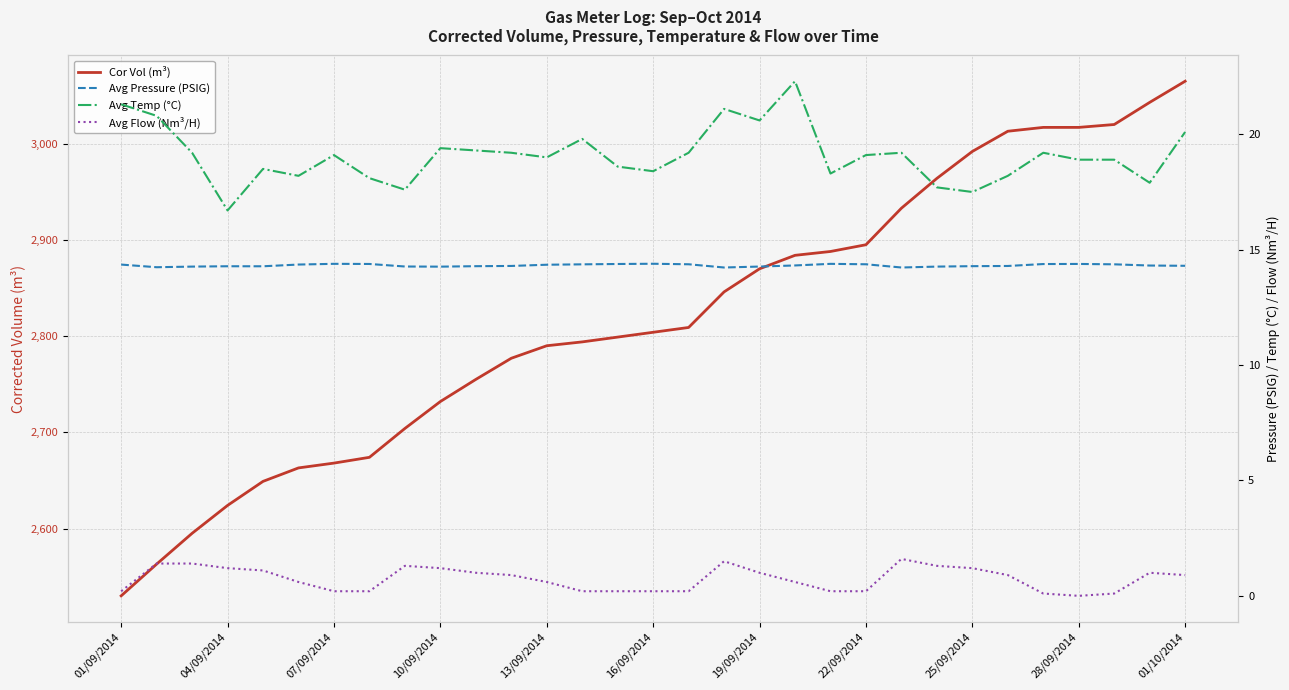

What are all the series names shown in the legend?

Cor Vol (m³), Avg Pressure (PSIG), Avg Temp (°C), Avg Flow (Nm³/H)